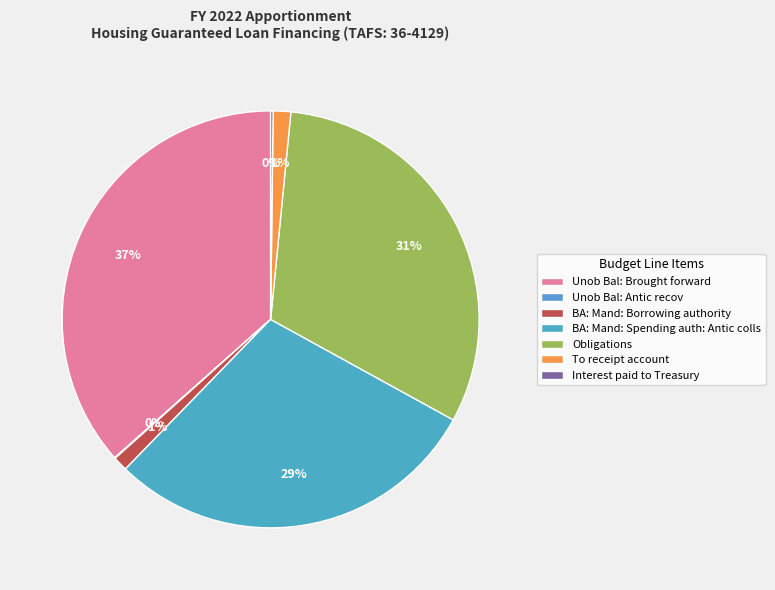

How many slices are in this pie chart?

7